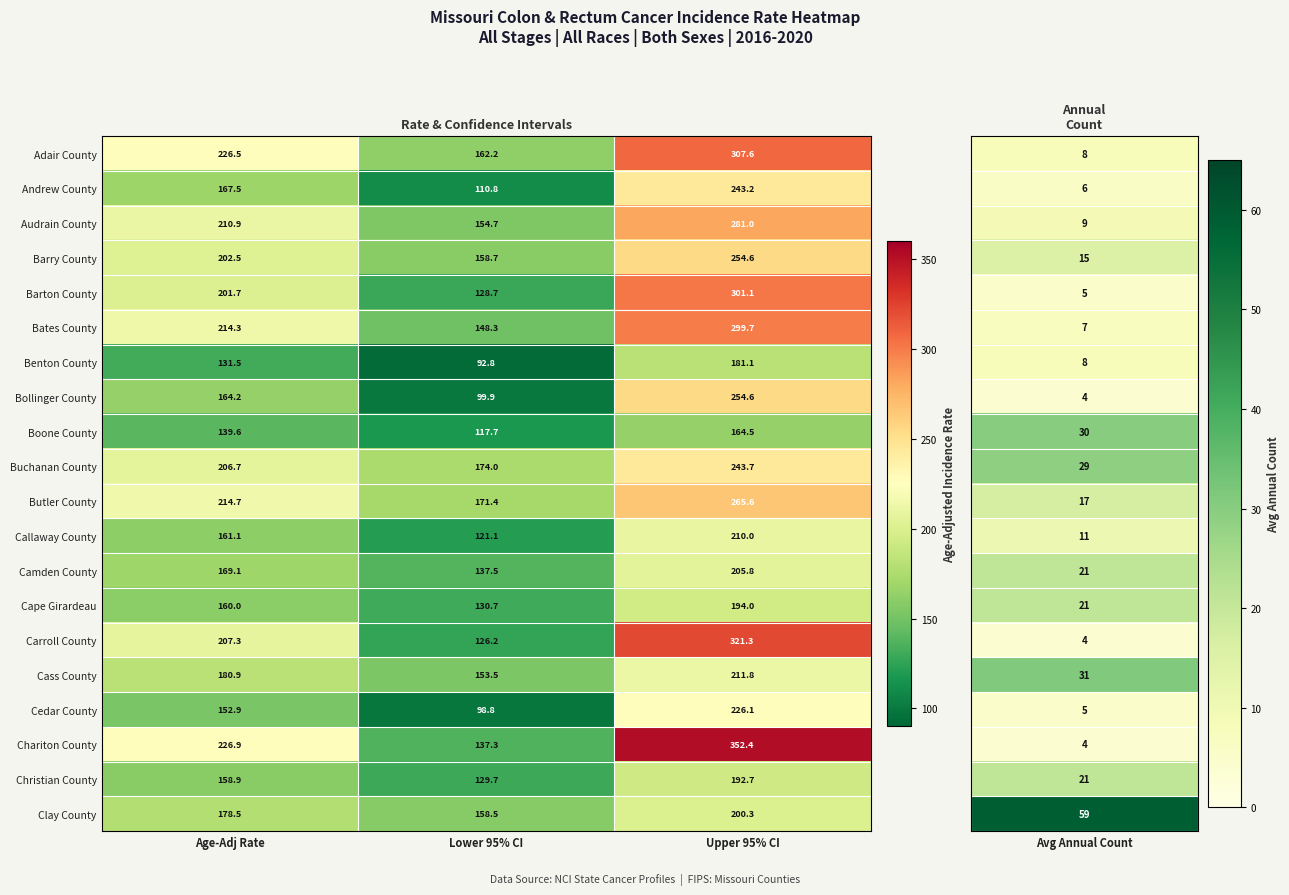

At which label does Camden County first exceed 169?

Age-Adj Rate